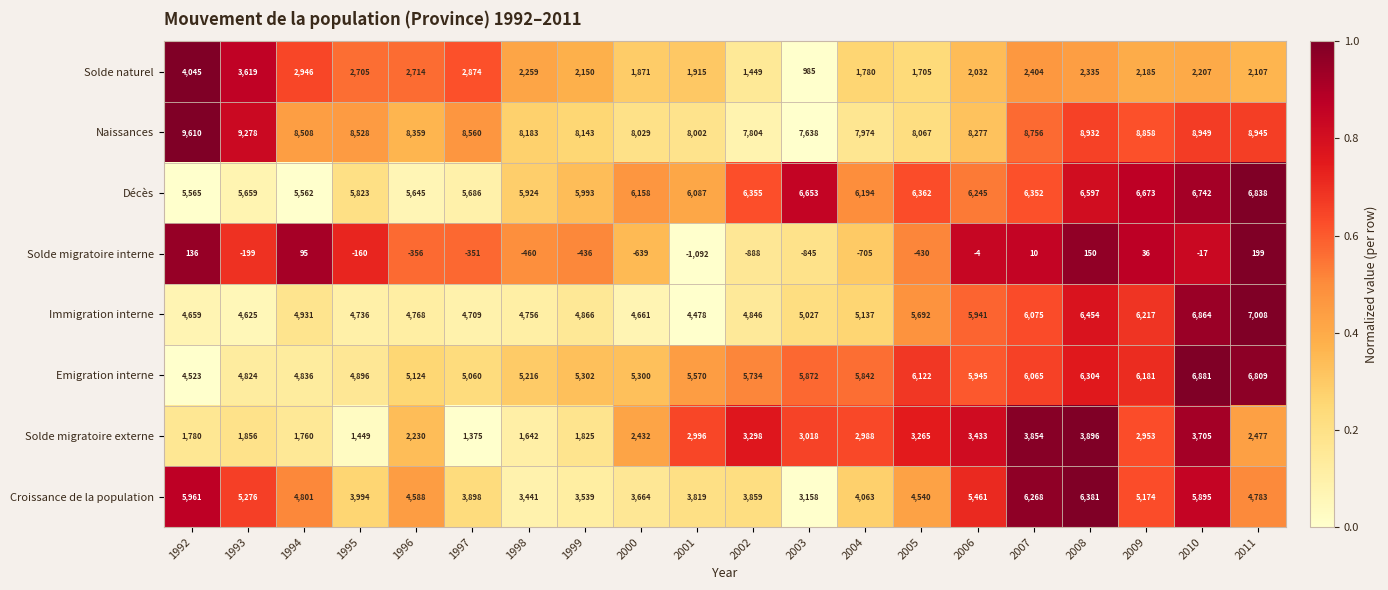

At which category does the chart reach its minimum across all series?

2001